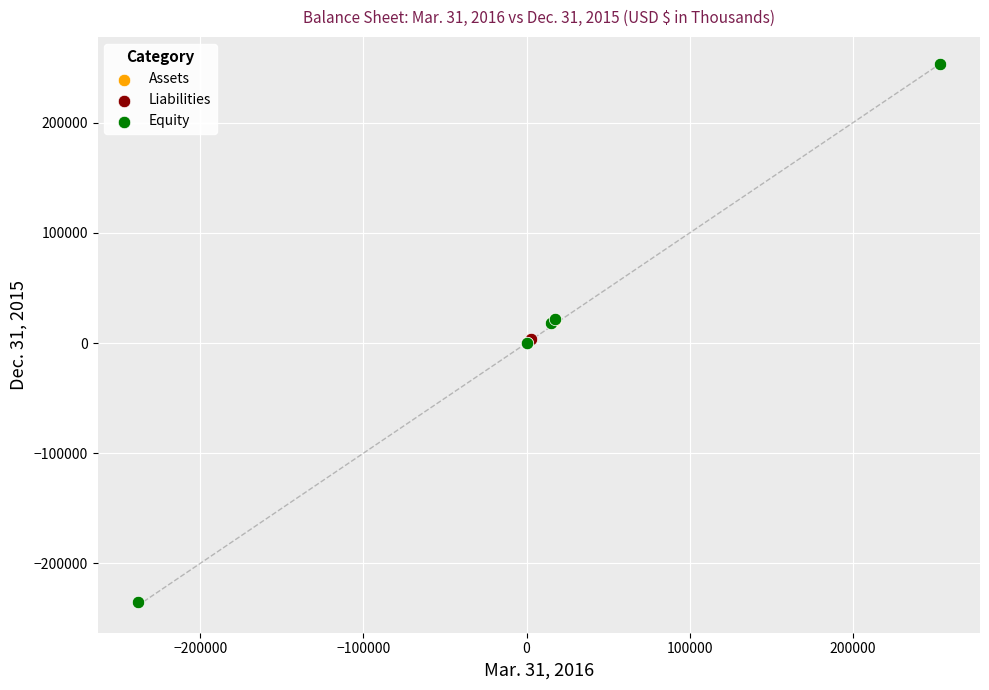

What are all the series names shown in the legend?

Assets, Liabilities, Equity